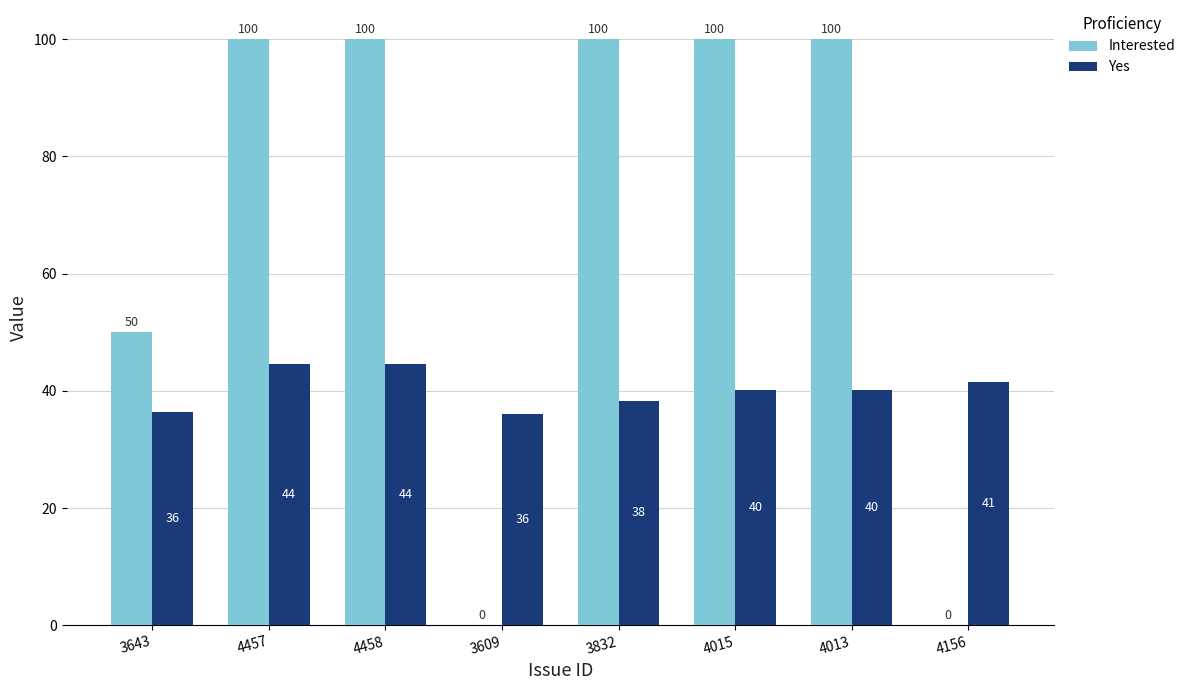

What is the maximum value shown in the chart?

100.0